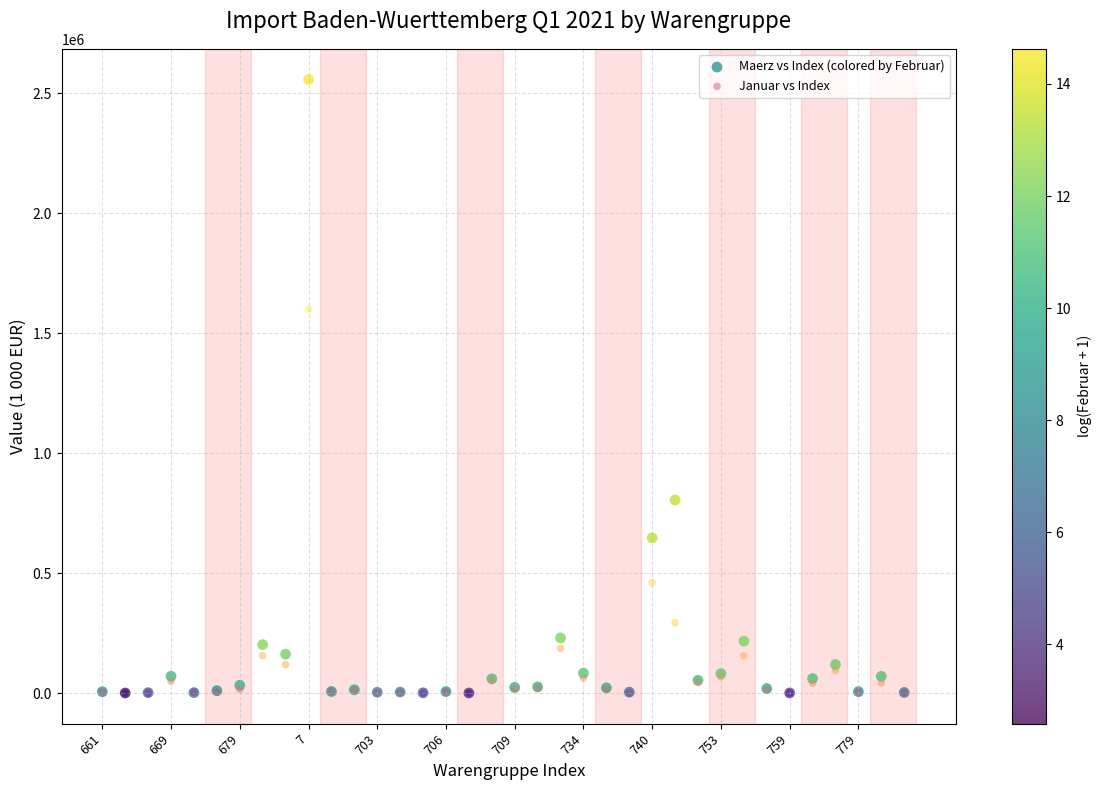

Which series has the widest spread of Y values?

Maerz vs Index (colored by Februar)